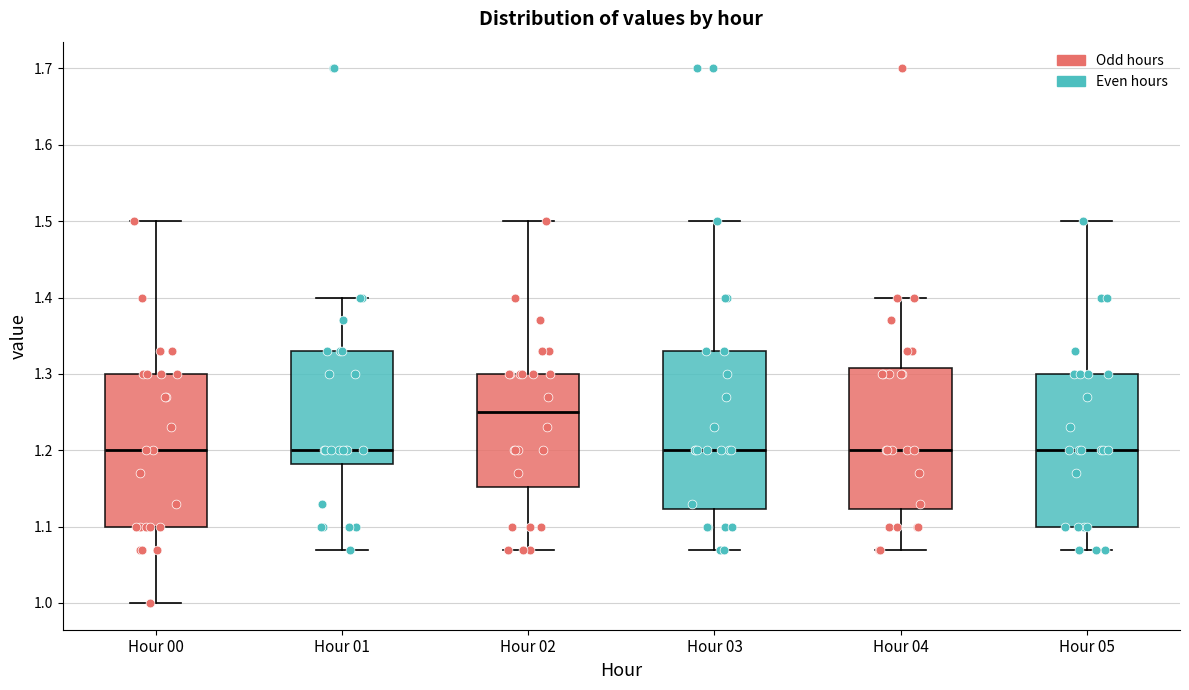

Reading left to right, read every box against the y-axis: the position of its median line, the range the box covers, and the ends of its whiskers. The values are not printed on the chart, so give them approximately, as read against the axis.

Hour 00: median 1.20, box 1.10 to 1.30, whiskers 1.00 to 1.50
Hour 01: median 1.20, box 1.18 to 1.33, whiskers 1.07 to 1.40
Hour 02: median 1.25, box 1.15 to 1.30, whiskers 1.07 to 1.50
Hour 03: median 1.20, box 1.12 to 1.33, whiskers 1.07 to 1.50
Hour 04: median 1.20, box 1.12 to 1.31, whiskers 1.07 to 1.40
Hour 05: median 1.20, box 1.10 to 1.30, whiskers 1.07 to 1.50